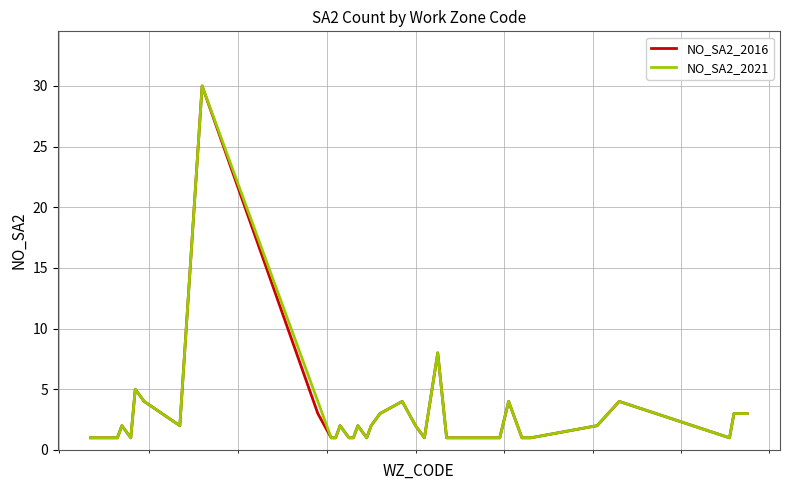

Reading right to left, what are all the values shown in this chart?

NO_SA2_2016: 3	3	1	4	2	1	1	1	4	1	1	1	1	1	1	1	1	1	8	1	2	4	3	2	1	2	1	1	2	1	1	3	30	2	4	5	1	2	1	1
NO_SA2_2021: 3	3	1	4	2	1	1	1	4	1	1	1	1	1	1	1	1	1	8	1	2	4	3	2	1	2	1	1	2	1	1	4	30	2	4	5	1	2	1	1